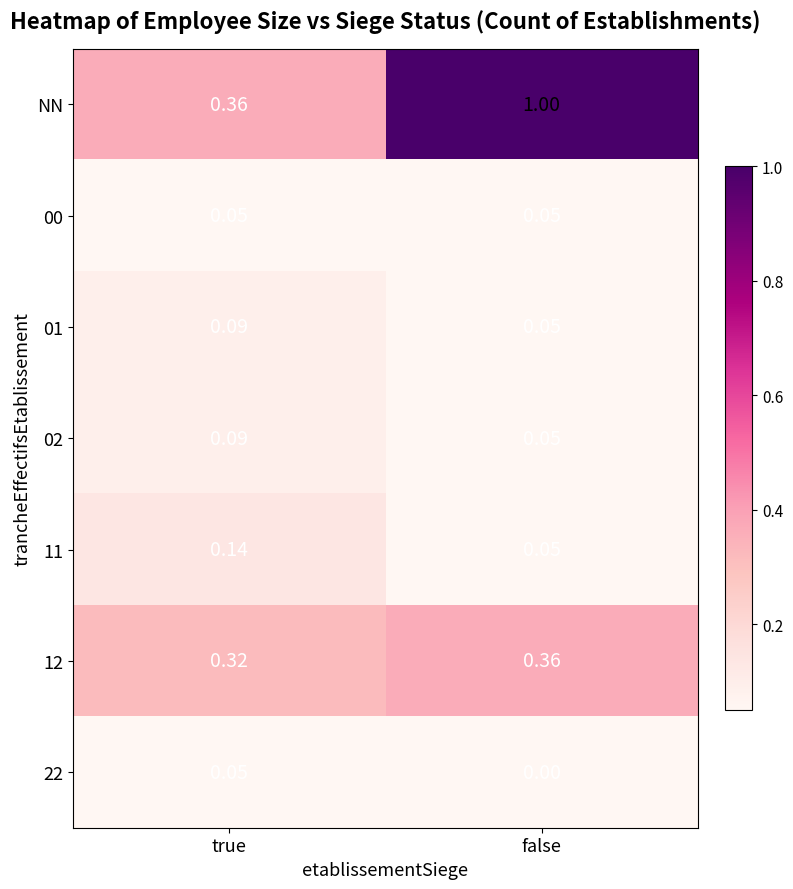

List the labels in order of 02 value, smallest first.

false, true